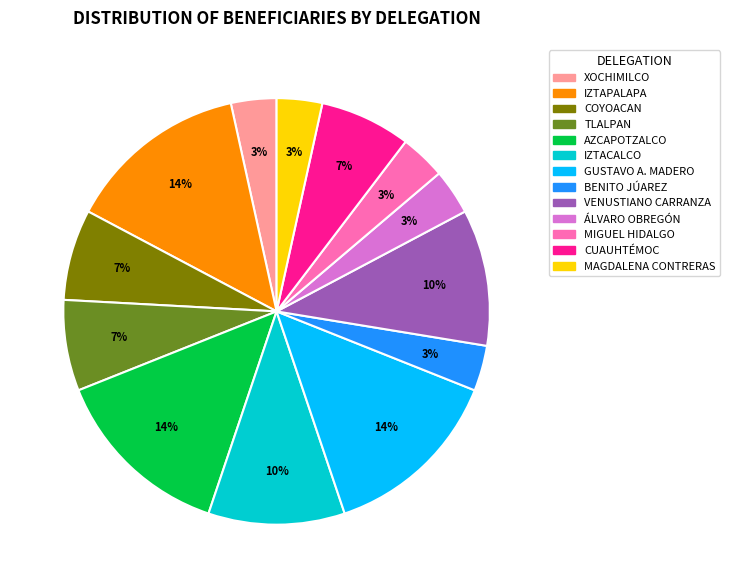

Do COYOACAN and VENUSTIANO CARRANZA together represent more than half of the pie?

No